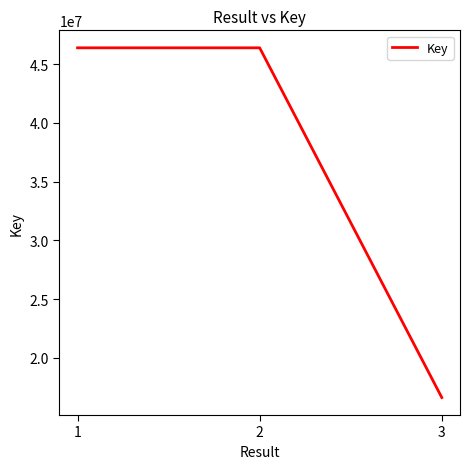

What is the difference between the second highest and minimum values?

29773063